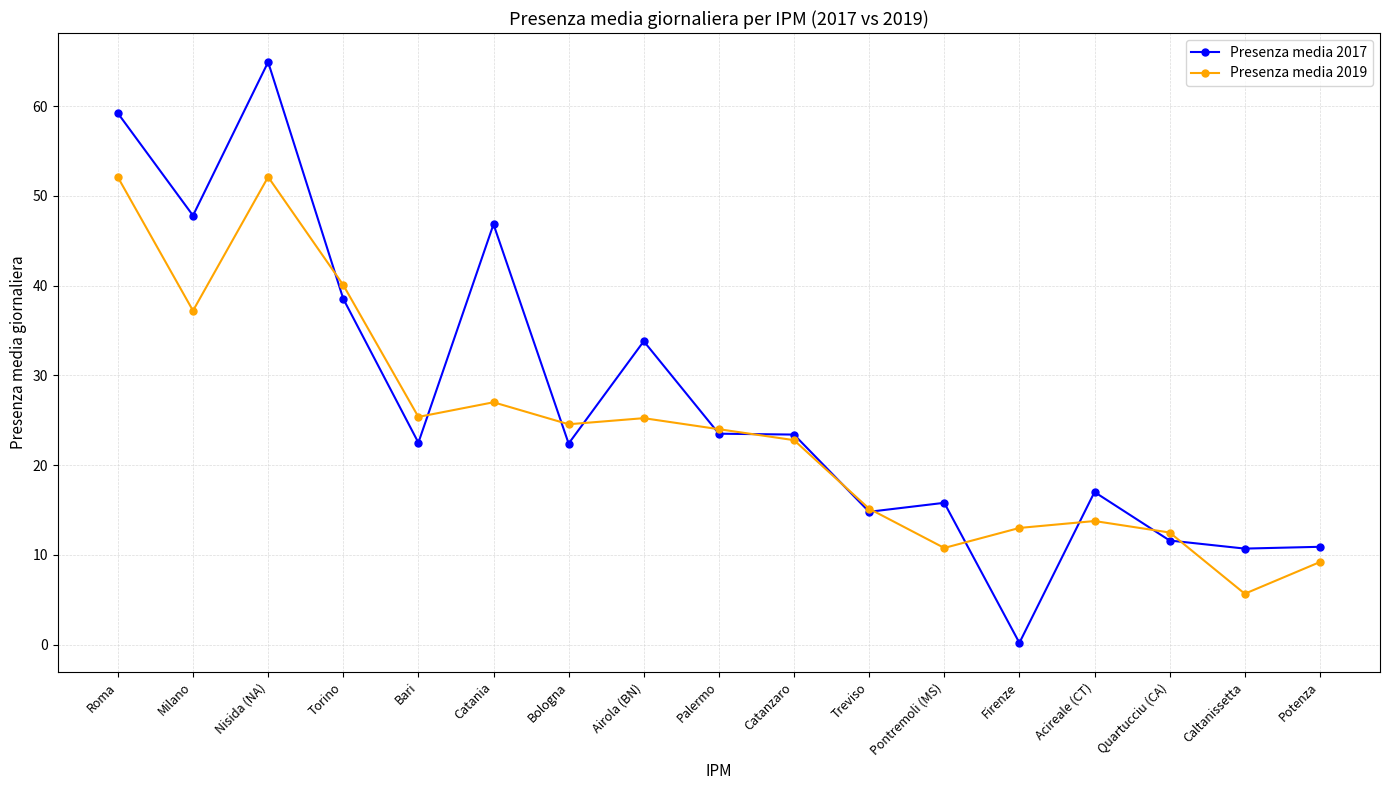

What is the difference between the maximum and minimum values in the Presenza media 2017 series?

64.7